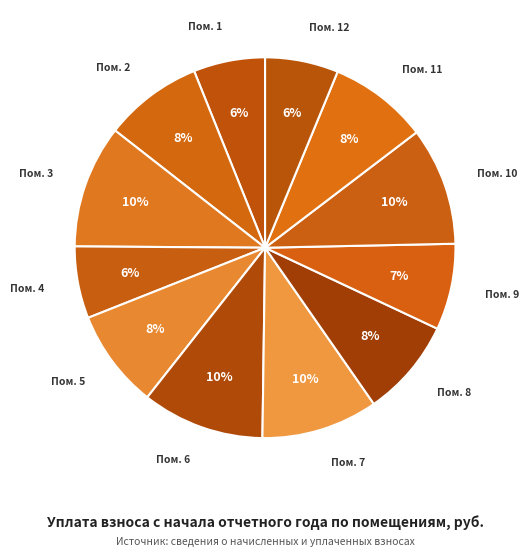

Count the number of slices in the pie.

12